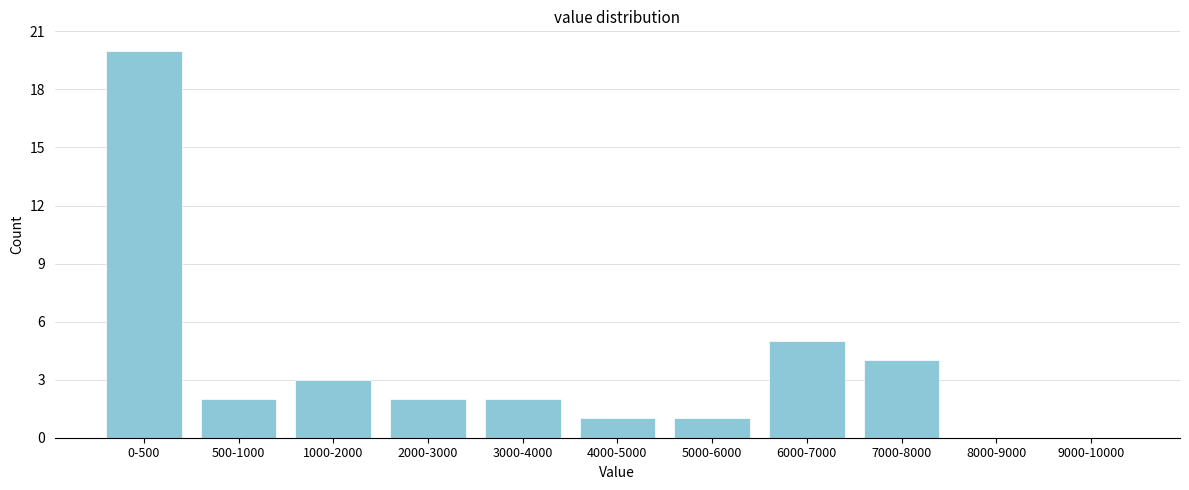

Reading left to right, extract all data points from this chart.

0-500=20	500-1000=2	1000-2000=3	2000-3000=2	3000-4000=2	4000-5000=1	5000-6000=1	6000-7000=5	7000-8000=4	8000-9000=0	9000-10000=0